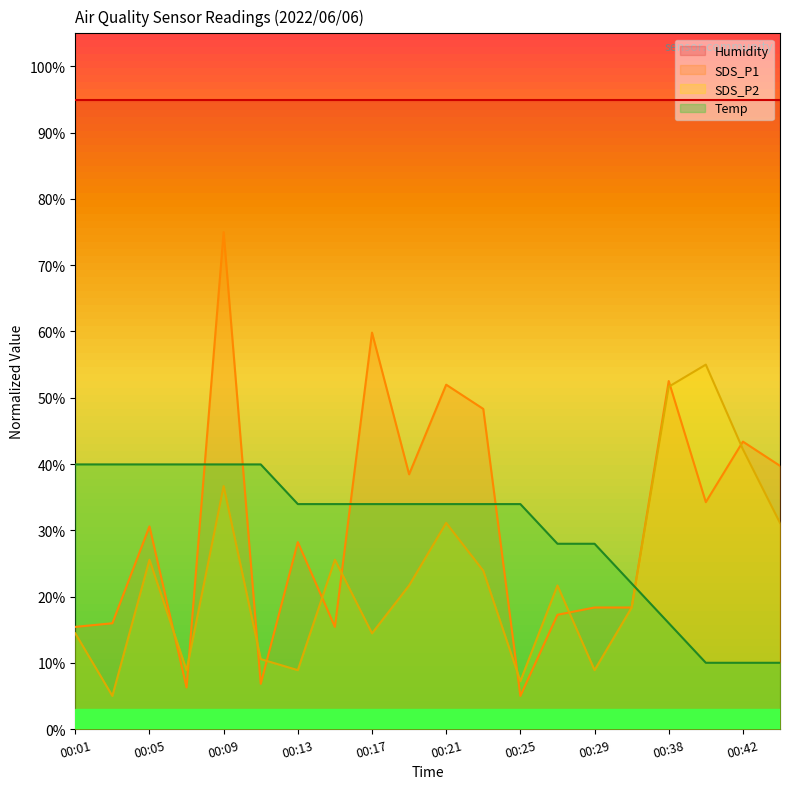

At which category is the sum across all series the highest?

00:09